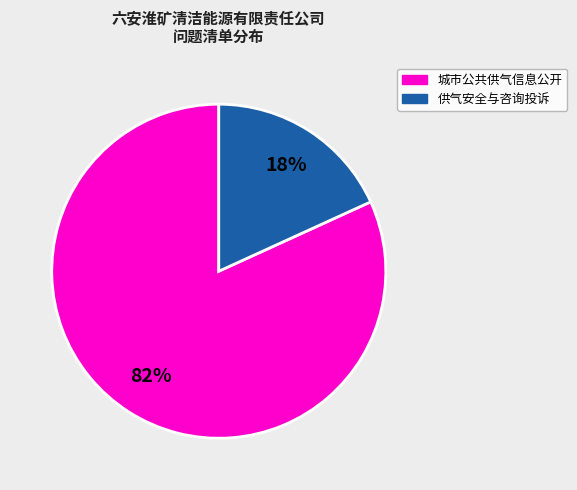

Is there any slice that represents more than half of the pie?

Yes